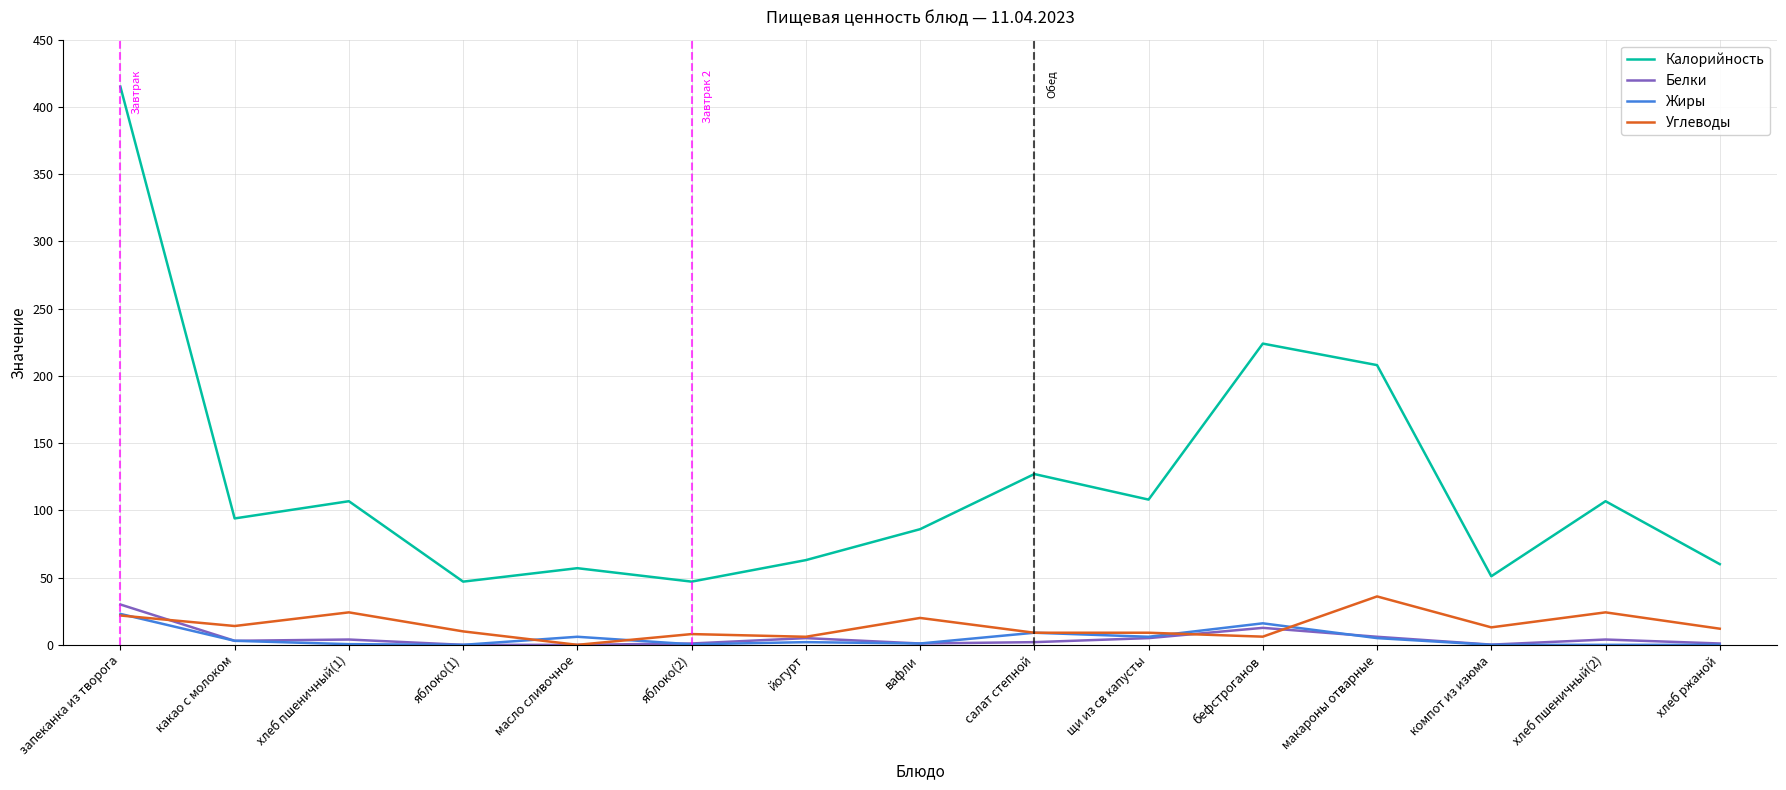

Is it true that Жиры equals 5.0 at макароны отварные?

True